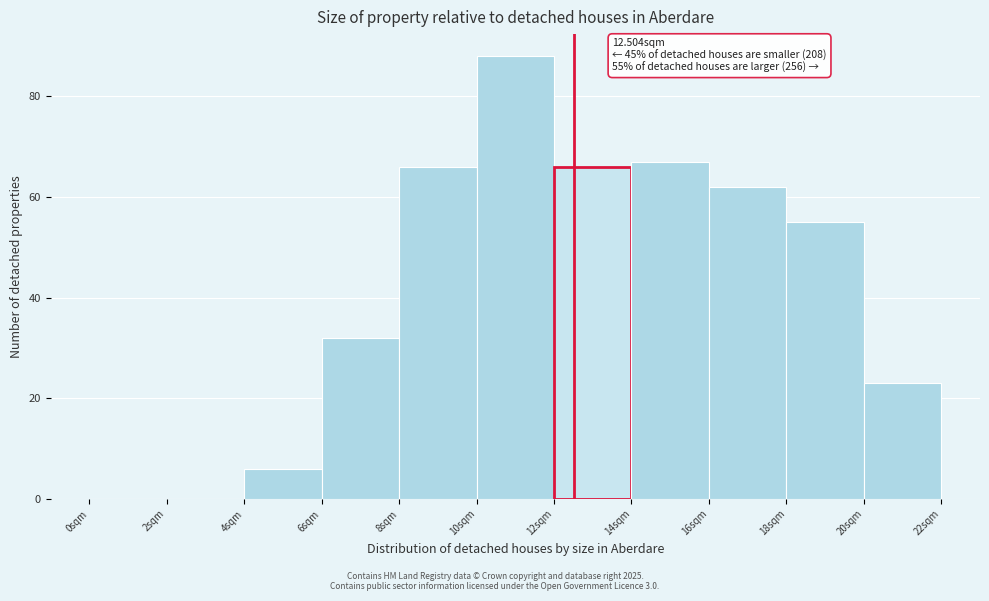

Over which range of the x-axis is the bar tallest?

10 to 12